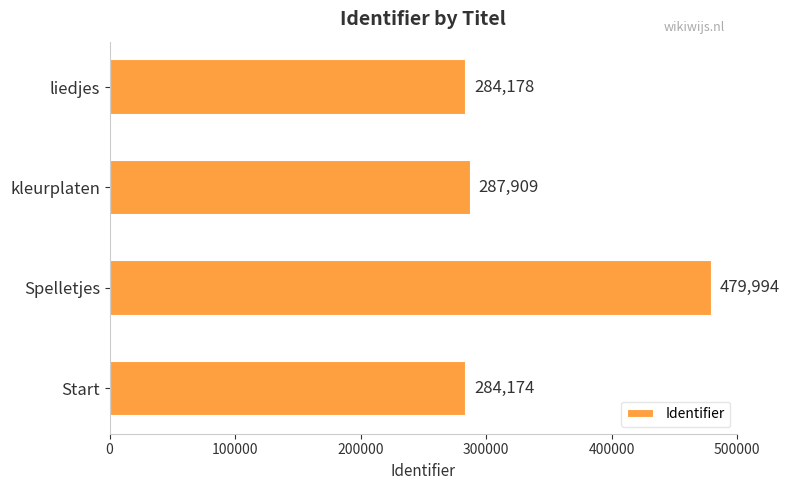

True or false: the data shows 234579 at Spelletjes.

False